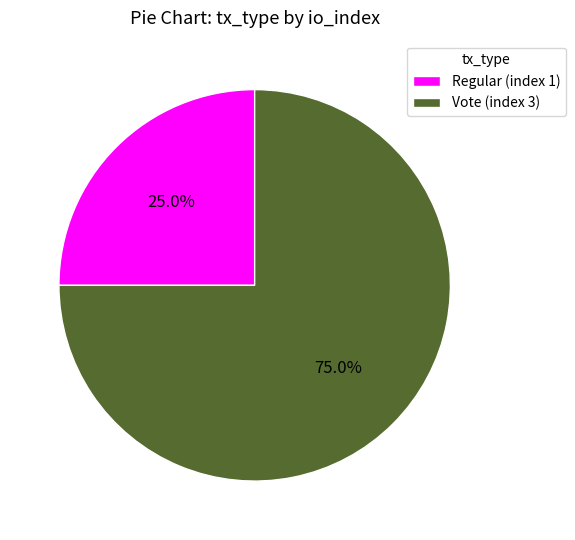

Does Vote (index 3) account for over 50% of the chart?

Yes